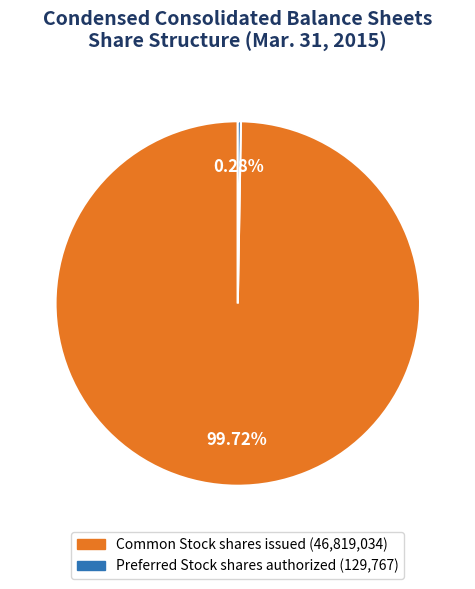

Is there a majority slice in this chart?

Yes